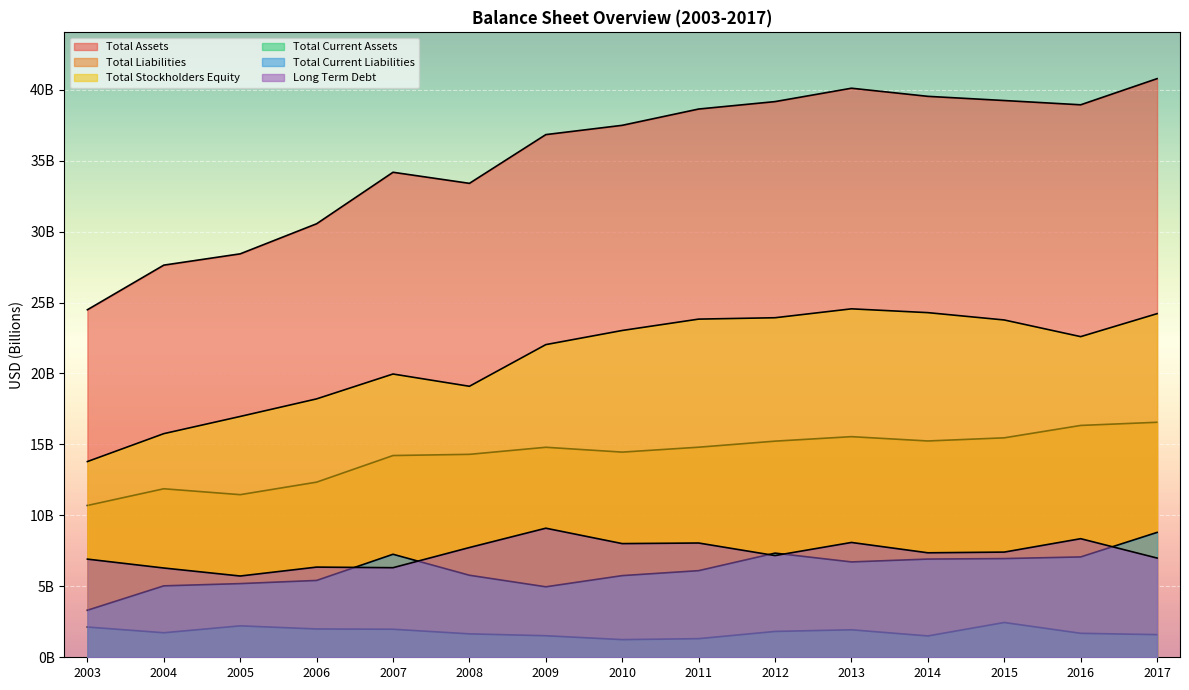

List the labels in order of Total Assets value, smallest first.

2003, 2004, 2005, 2006, 2008, 2007, 2009, 2010, 2011, 2016, 2012, 2015, 2014, 2013, 2017